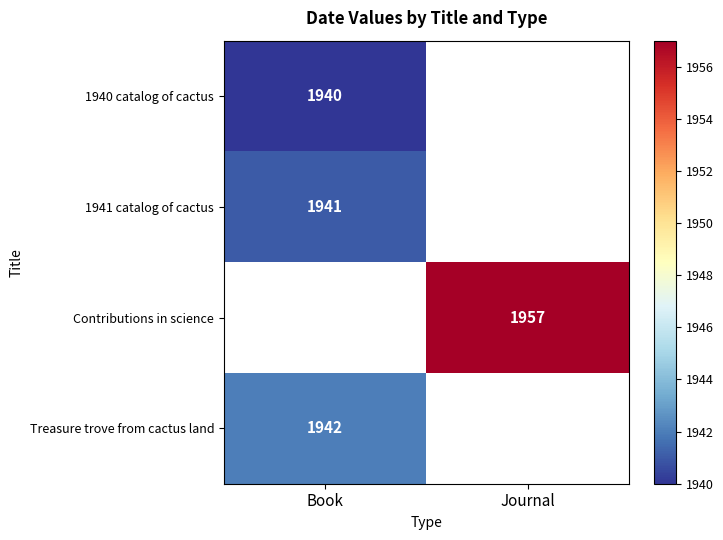

Count the number of categories in the chart.

2